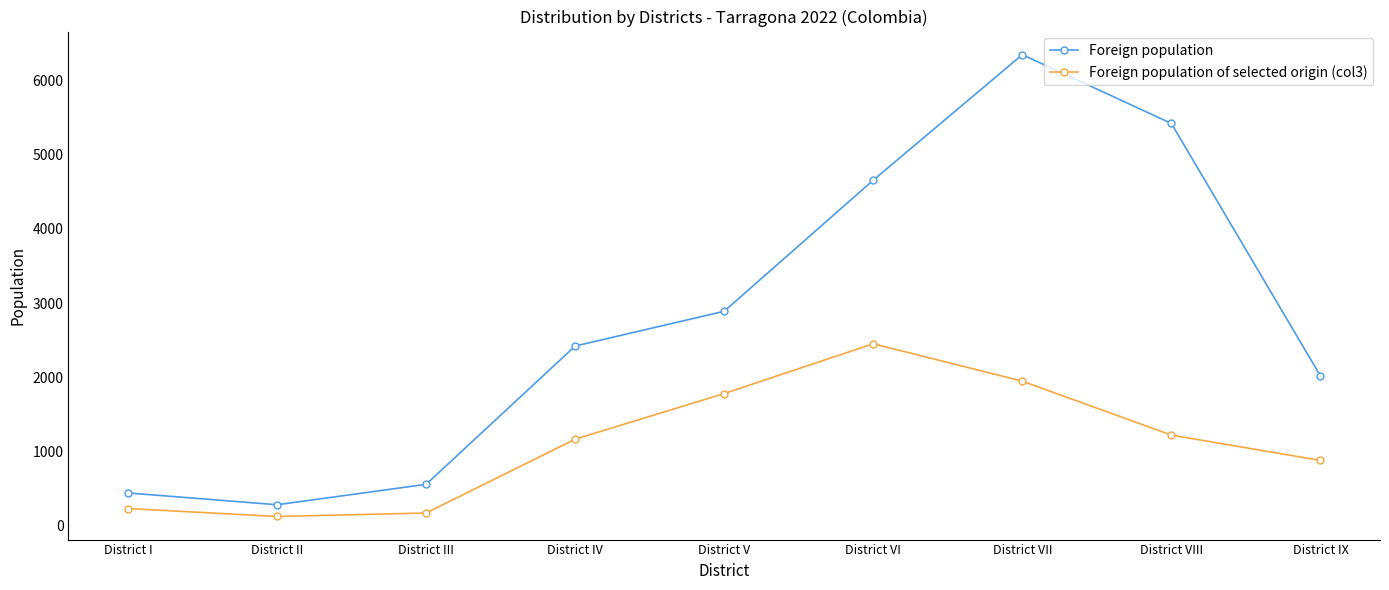

What is the difference between the maximum and second lowest values in the Foreign population of selected origin (col3) series?

2278